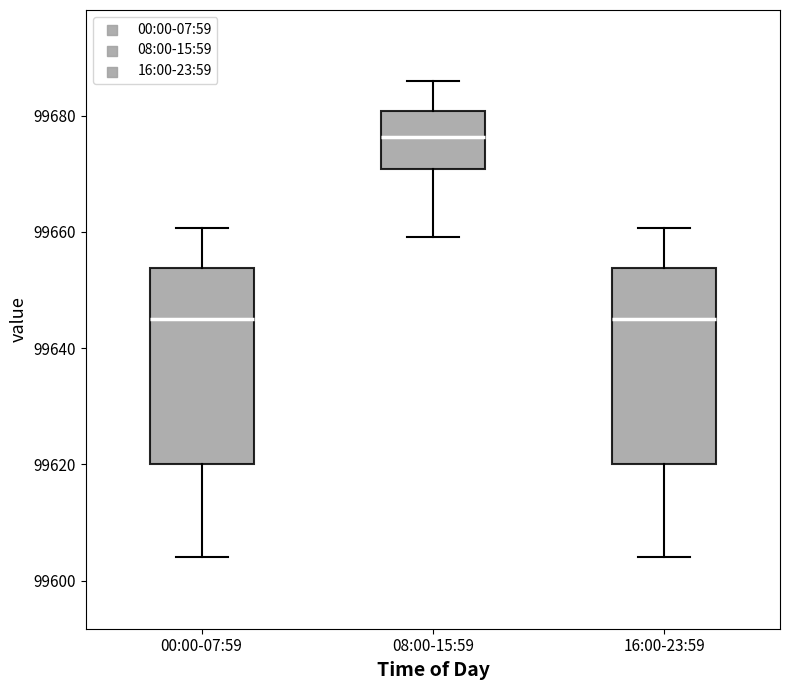

Which box's median line is the highest?

08:00-15:59